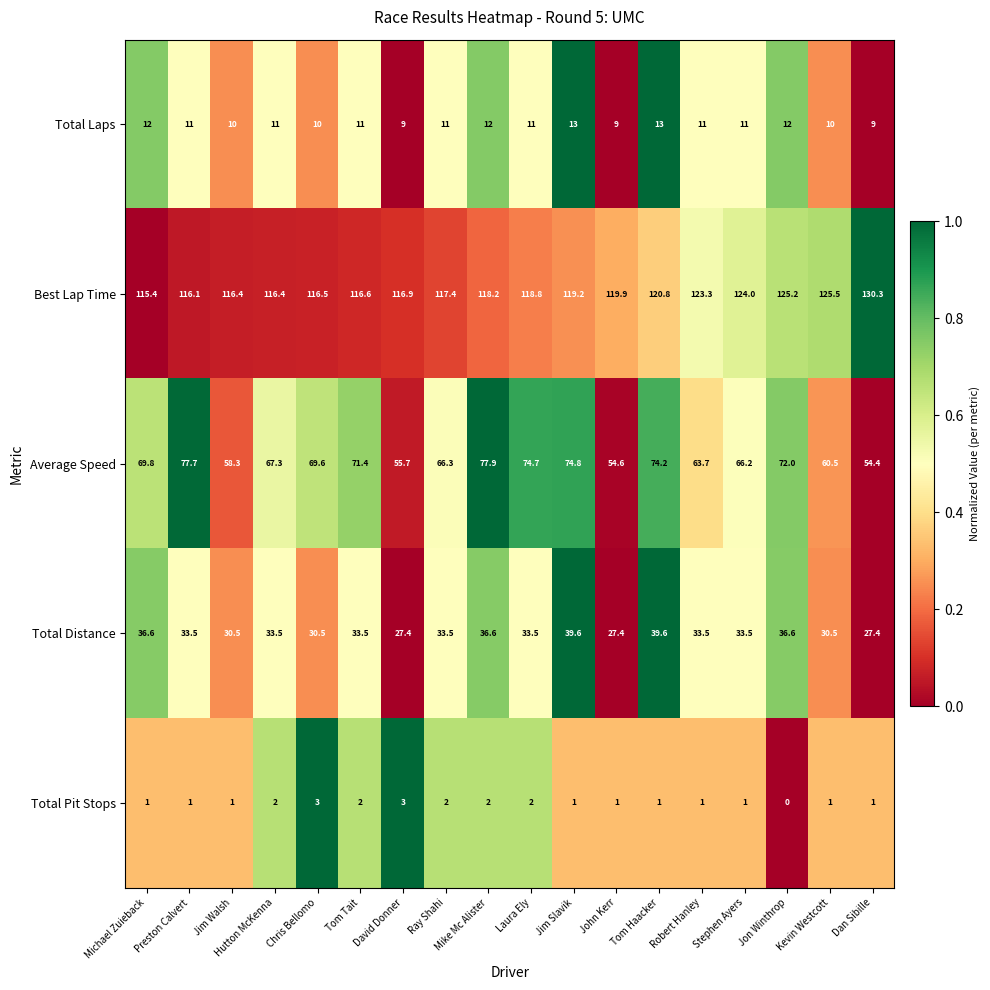

What is the difference between the Best Lap Time values at Tom Haacker and Preston Calvert?

4.7